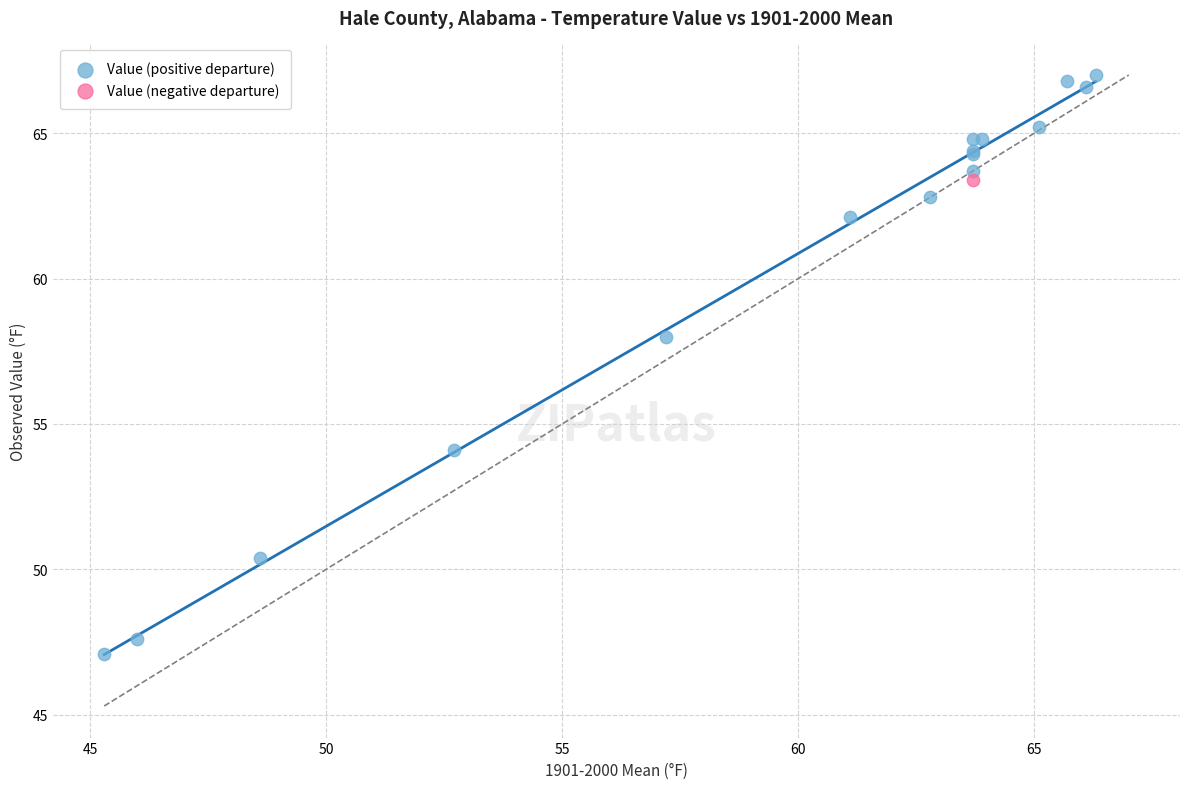

What are all the series names shown in the legend?

Value (positive departure), Value (negative departure)